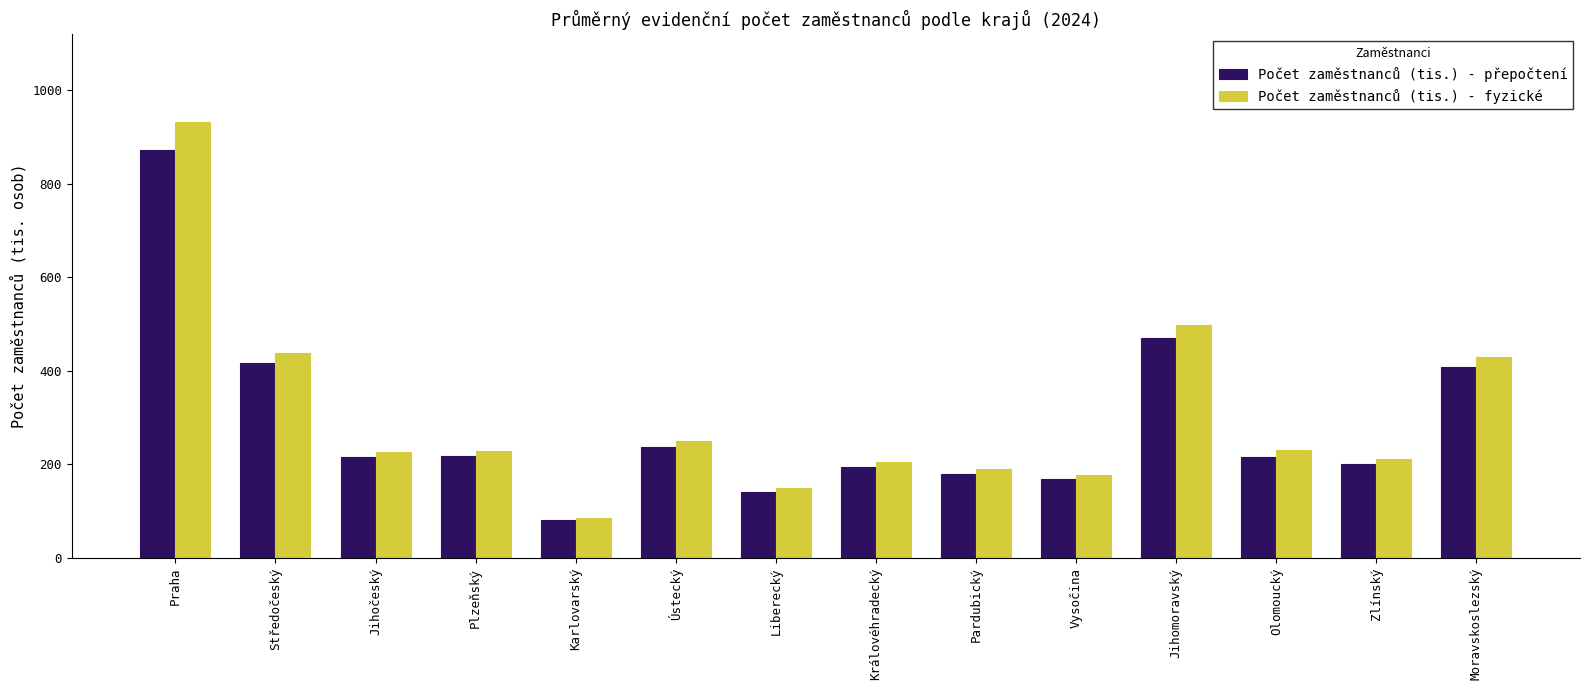

Rank the series by their maximum value, from highest to lowest.

Počet zaměstnanců (tis.) - fyzické, Počet zaměstnanců (tis.) - přepočtení